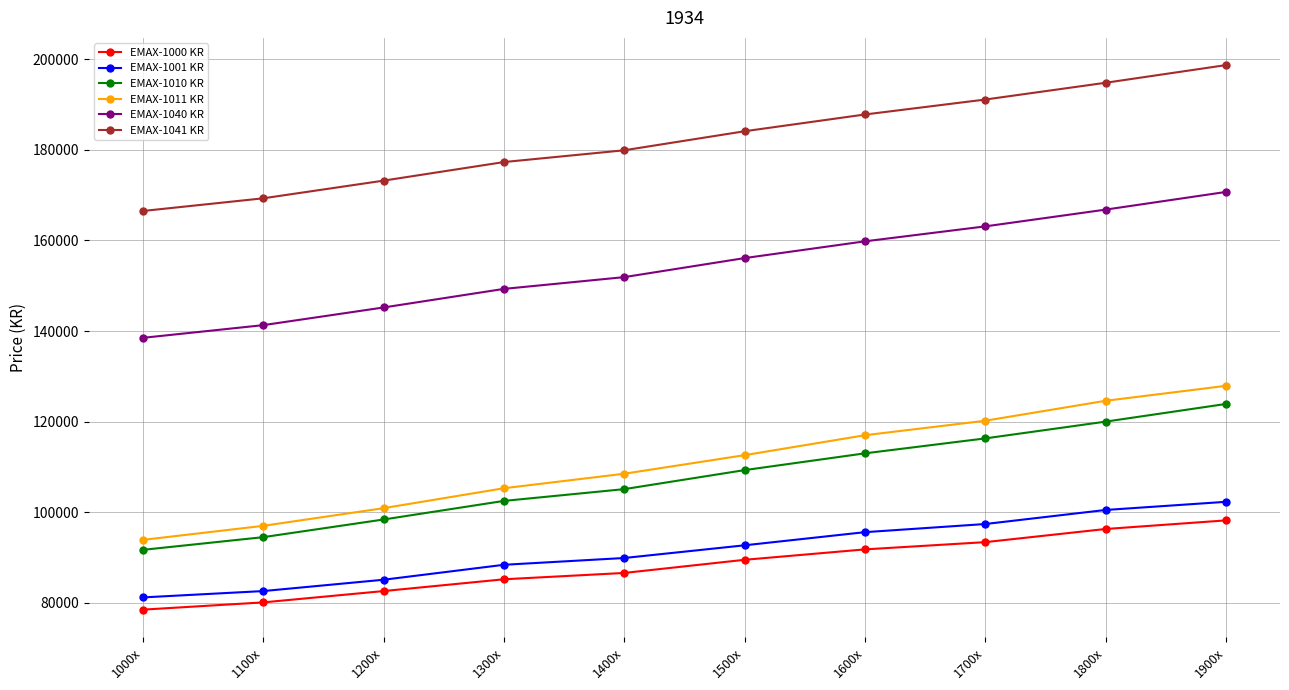

What is the value of the EMAX-1000 KR point at the 10th from the left?

98200